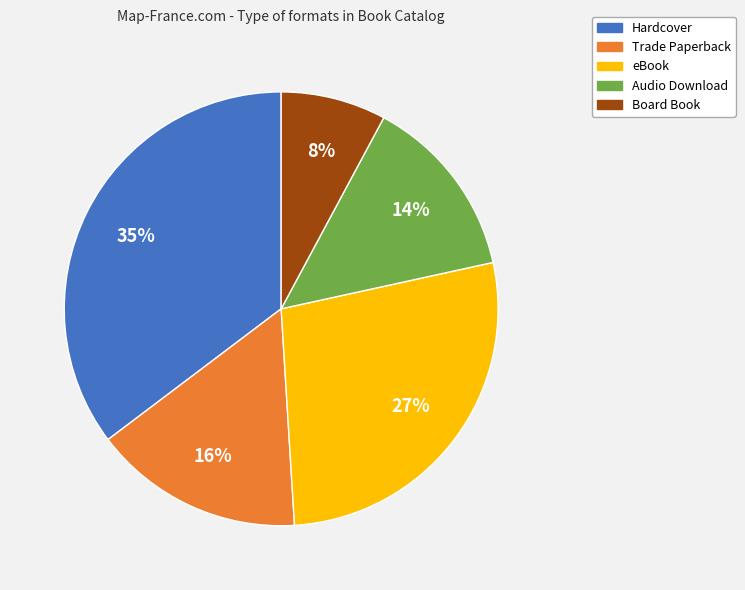

To the nearest percent, what is the combined percentage of eBook and Board Book?

35%